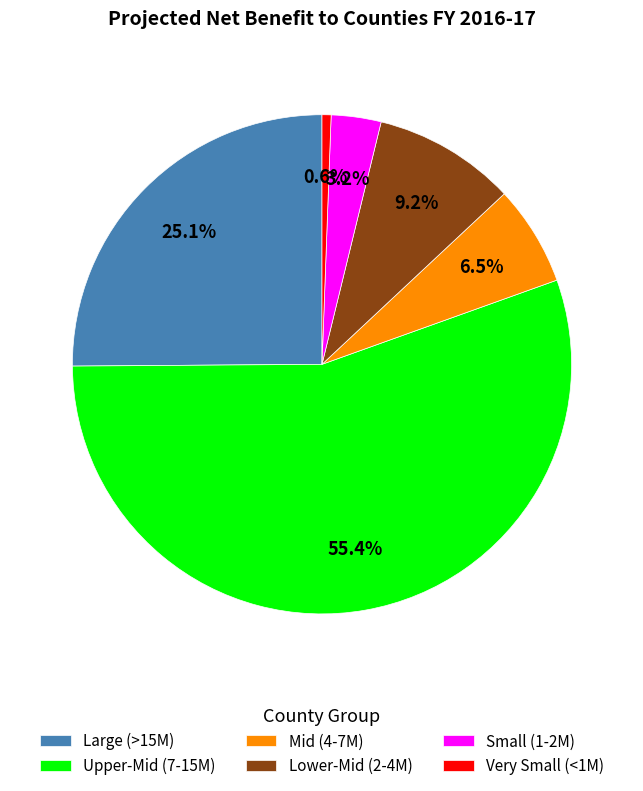

Which has a higher value, Upper-Mid (7-15M) or Mid (4-7M)?

Upper-Mid (7-15M)